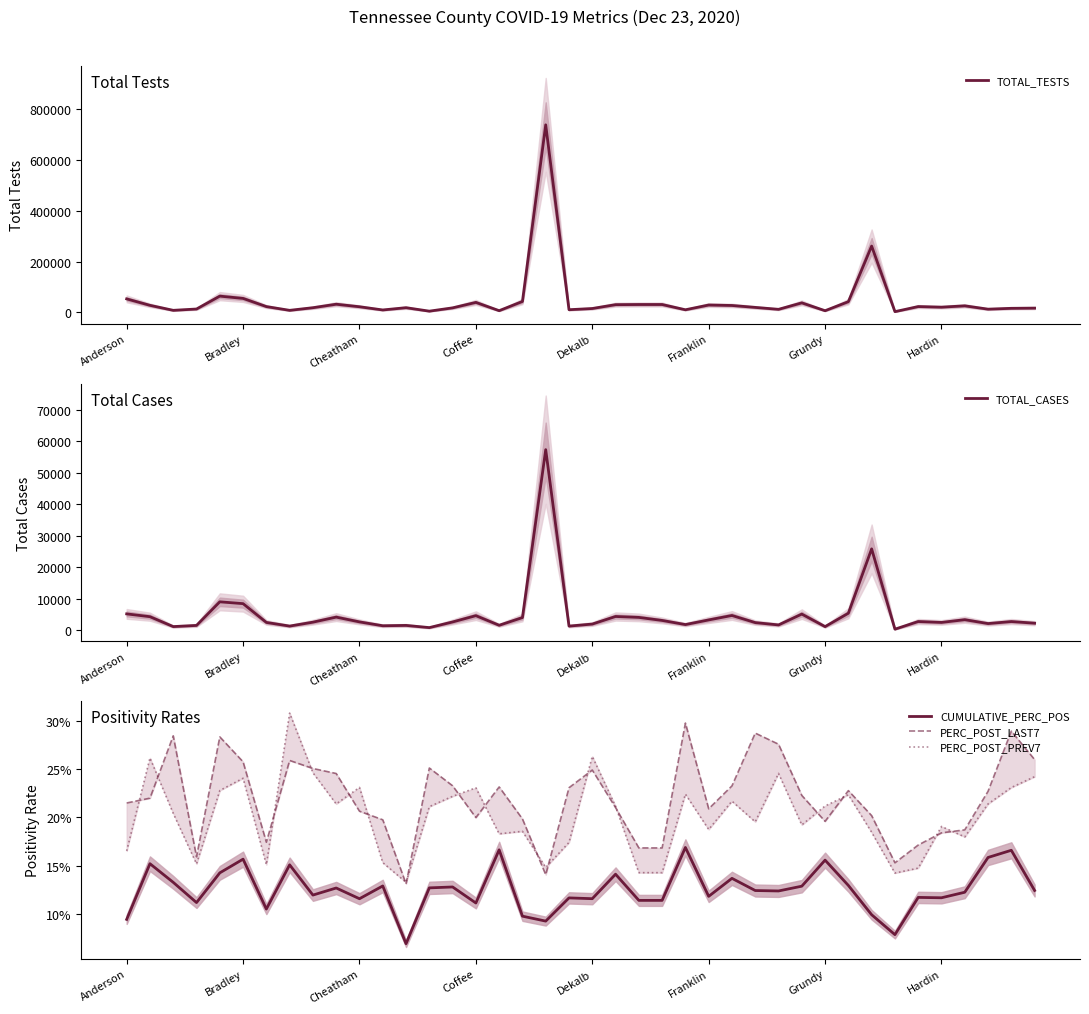

At how many categories does at least one series exceed 584763?

1